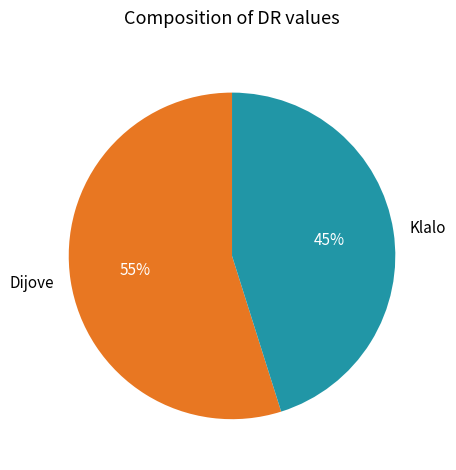

Which category accounts for the majority?

Dijove